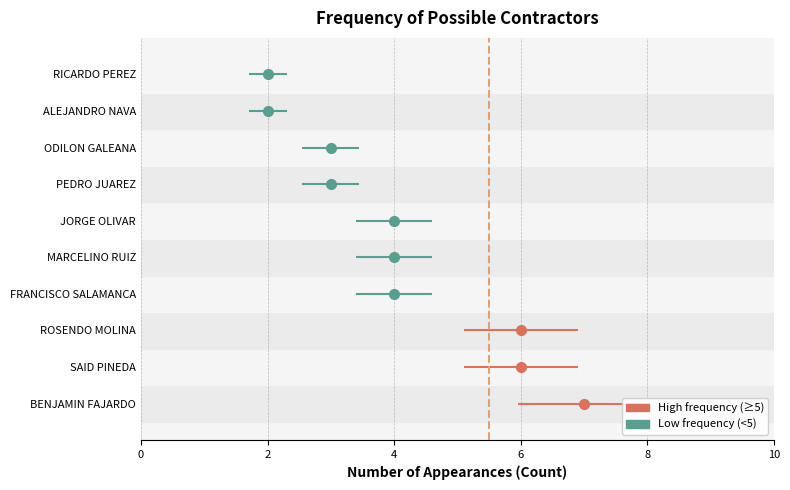

How many data points are less than 4?

4